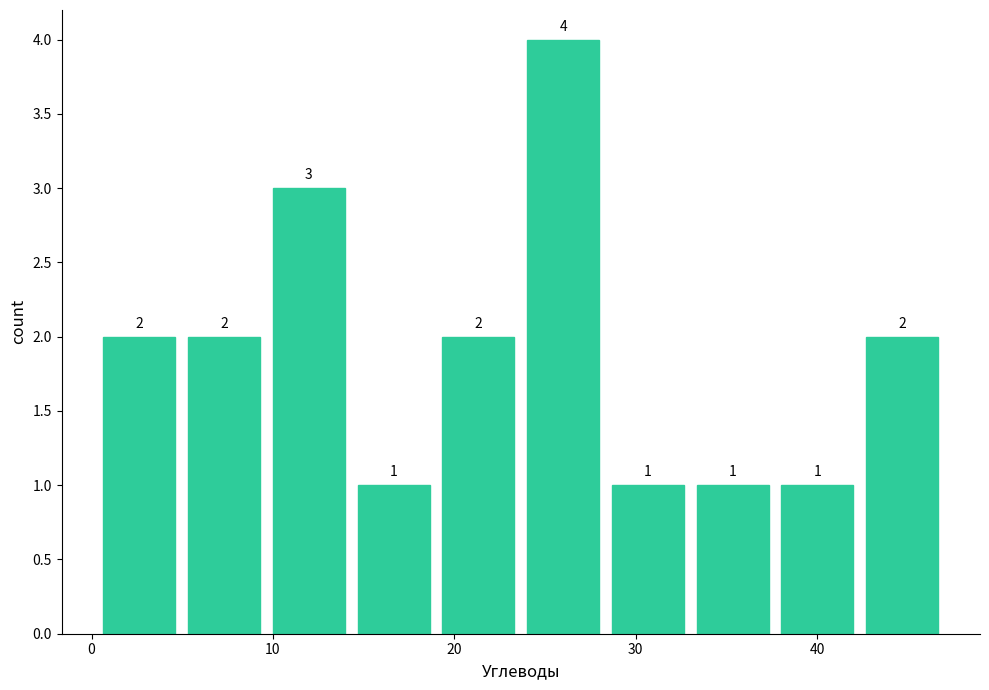

Over which range of the x-axis is the bar tallest?

24 to 28